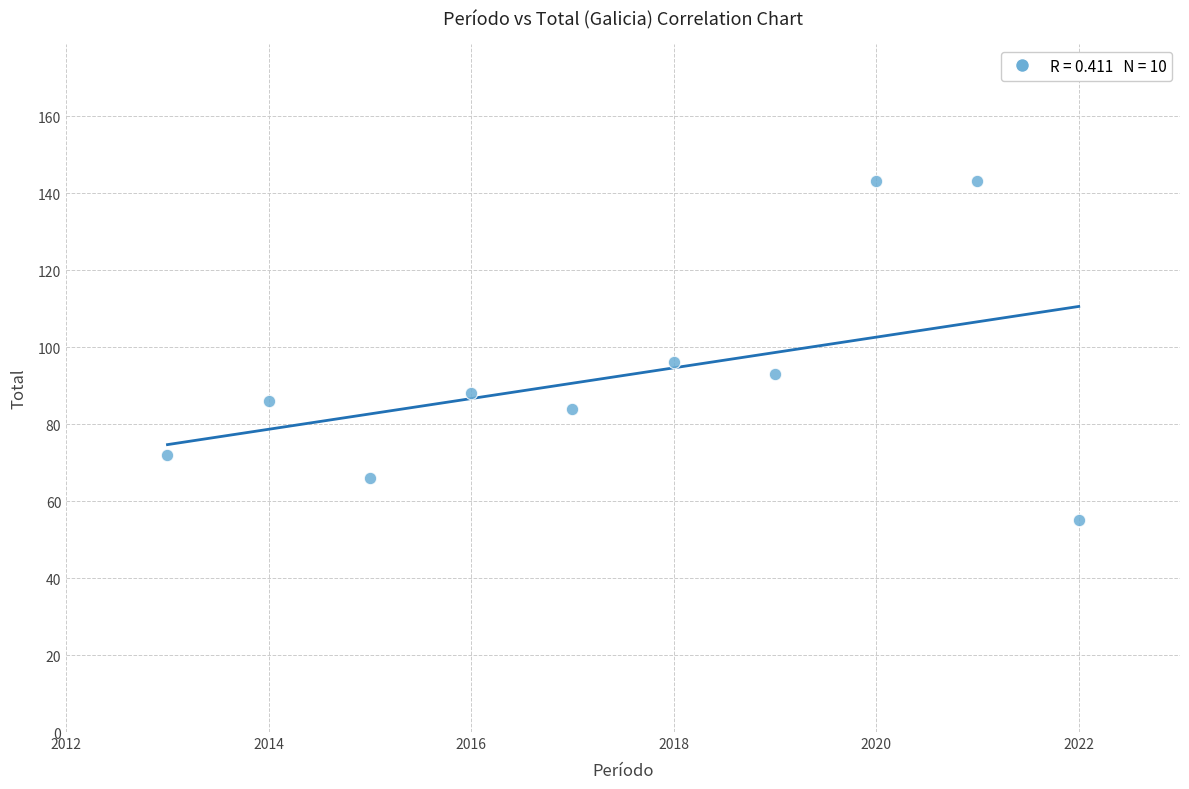

What is the range of X values (max minus min)?

9